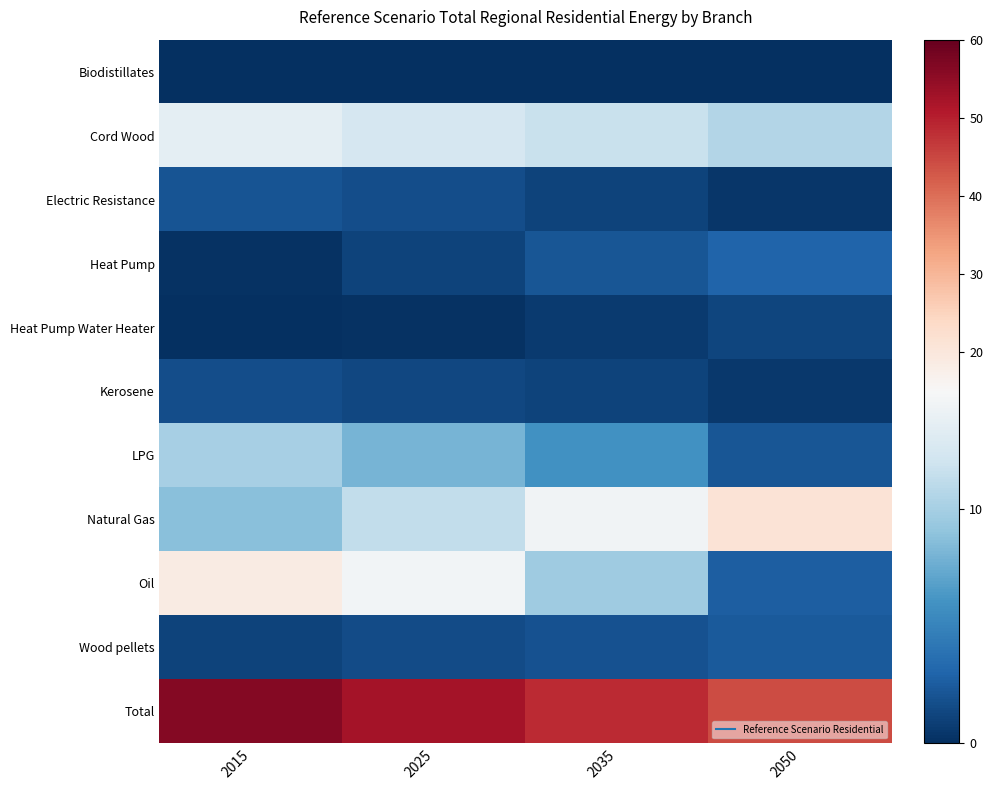

Which series has the largest total across all categories?

Total